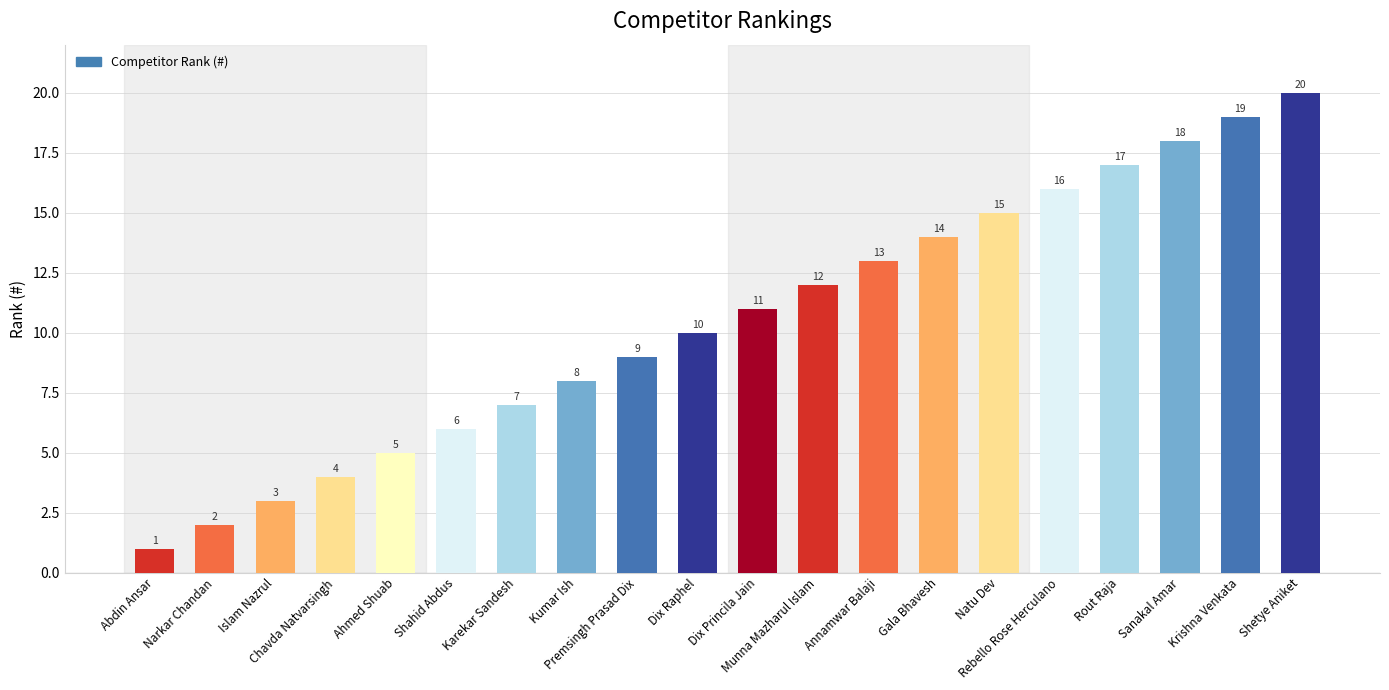

Reading right to left, what are all the values shown in this chart?

Shetye Aniket=20	Krishna Venkata=19	Sanakal Amar=18	Rout Raja=17	Rebello Rose Herculano=16	Natu Dev=15	Gala Bhavesh=14	Annamwar Balaji=13	Munna Mazharul Islam=12	Dix Princila Jain=11	Dix Raphel=10	Premsingh Prasad Dix=9	Kumar Ish=8	Karekar Sandesh=7	Shahid Abdus=6	Ahmed Shuab=5	Chavda Natvarsingh=4	Islam Nazrul=3	Narkar Chandan=2	Abdin Ansar=1